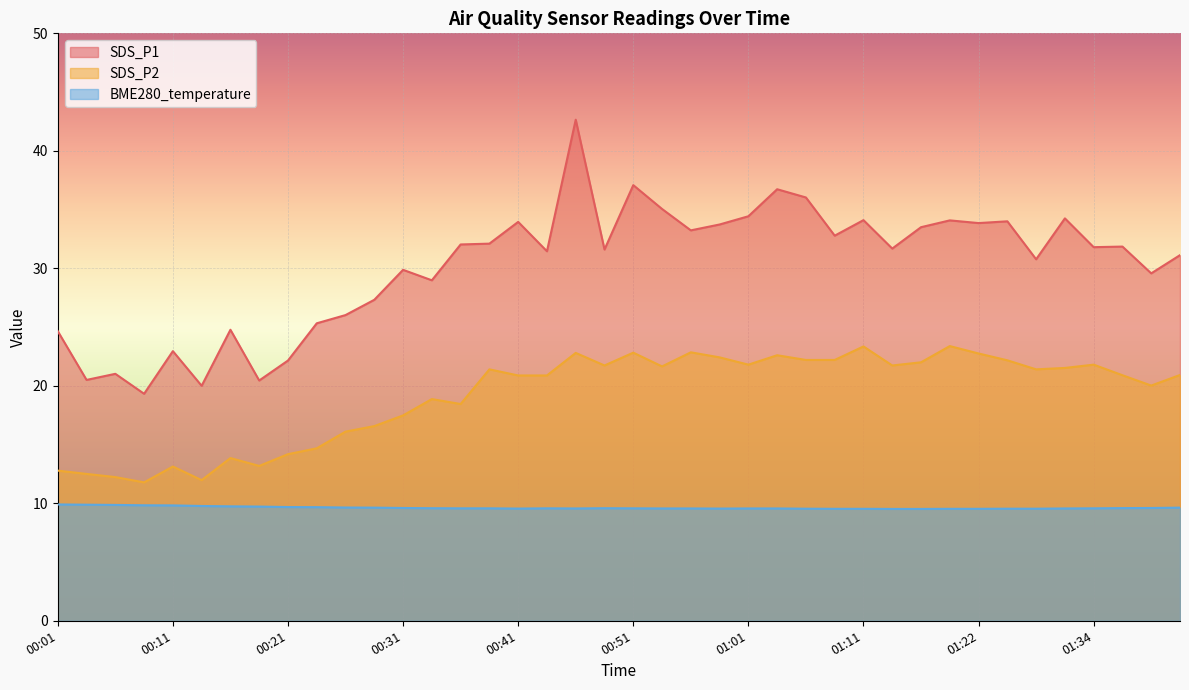

List the labels in order of SDS_P1 value, smallest first.

00:08, 00:13, 00:18, 00:03, 00:06, 00:21, 00:11, 00:01, 00:16, 00:23, 00:26, 00:28, 00:33, 01:40, 00:31, 01:28, 01:43, 00:43, 00:49, 01:14, 01:34, 01:37, 00:36, 00:38, 01:08, 00:56, 01:16, 00:58, 01:22, 00:41, 01:25, 01:19, 01:11, 01:31, 01:01, 00:54, 01:06, 01:03, 00:51, 00:46